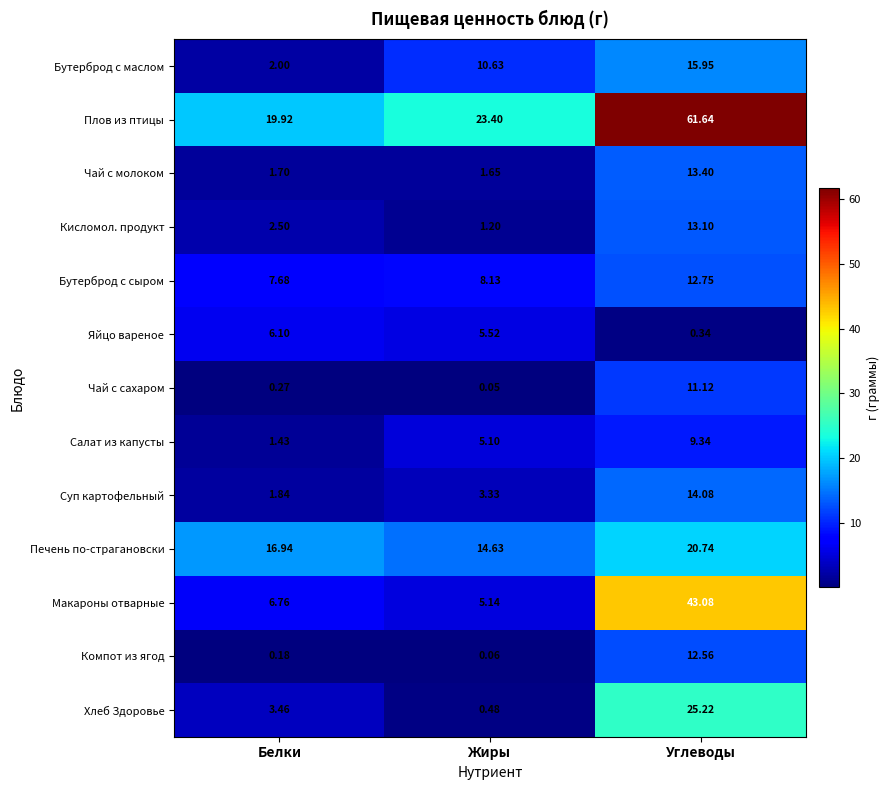

Rank the series at Жиры from lowest to highest value.

Чай с сахаром, Компот из ягод, Хлеб Здоровье, Кисломол. продукт, Чай с молоком, Суп картофельный, Салат из капусты, Макароны отварные, Яйцо вареное, Бутерброд с сыром, Бутерброд с маслом, Печень по-страгановски, Плов из птицы